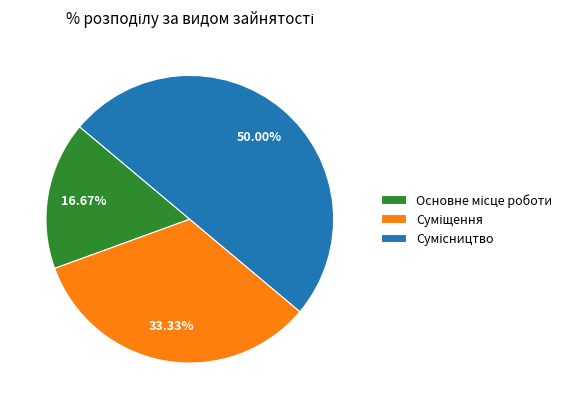

How many segments does this pie chart have?

3